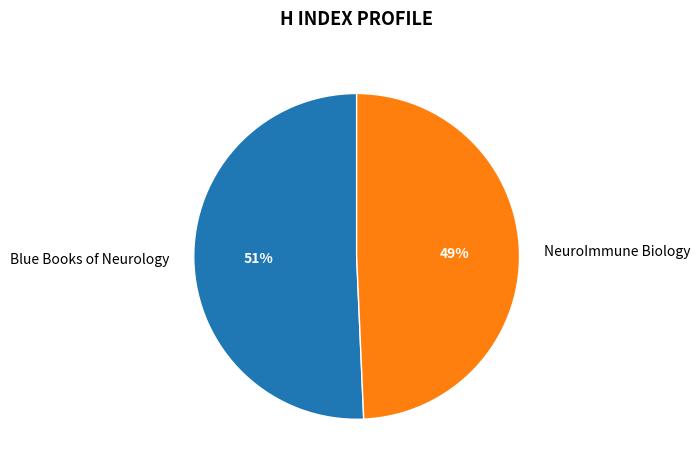

How many slices are in this pie chart?

2